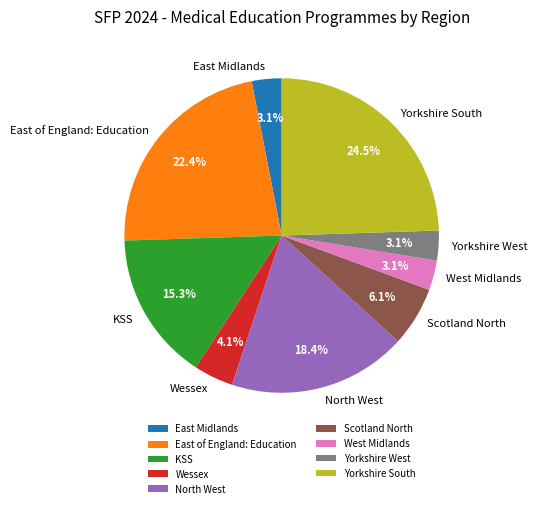

How many slices are in this pie chart?

9